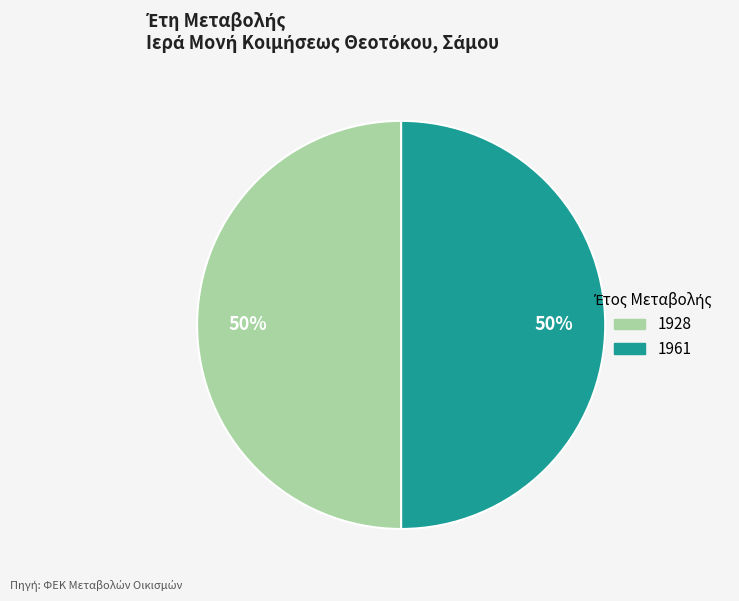

Which slice represents more than half of the pie?

1961